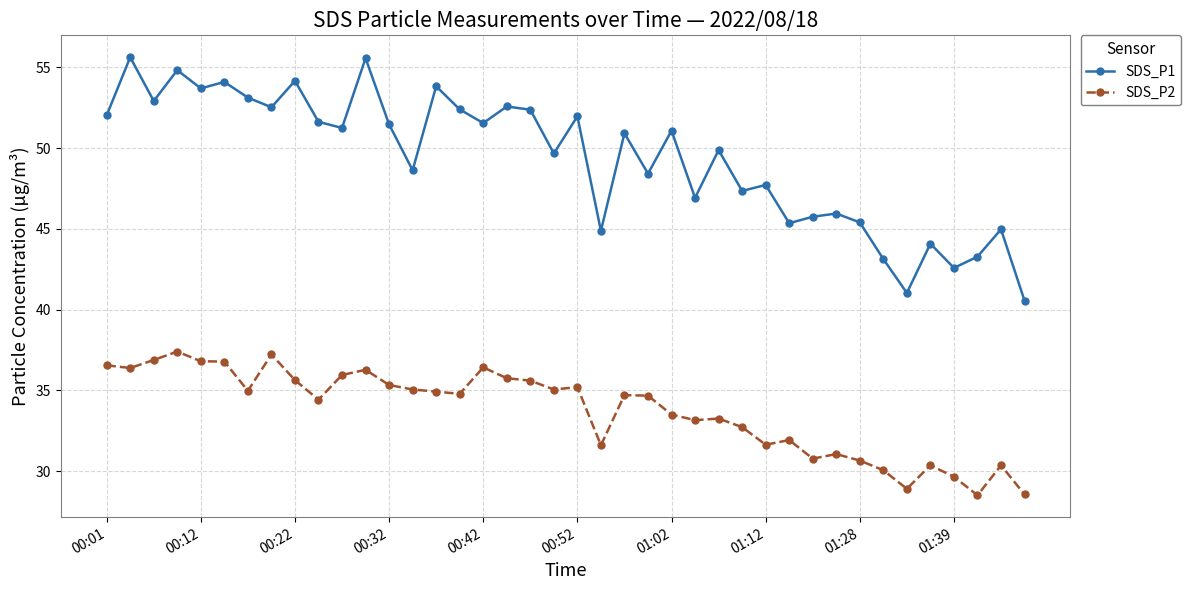

What is the minimum value for SDS_P2?

28.5